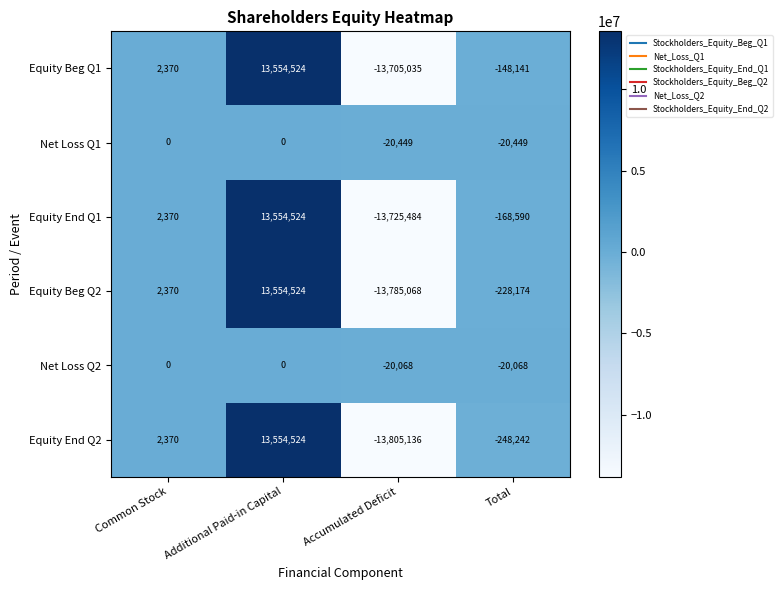

Which series has the largest total across all categories?

Net Loss Q2